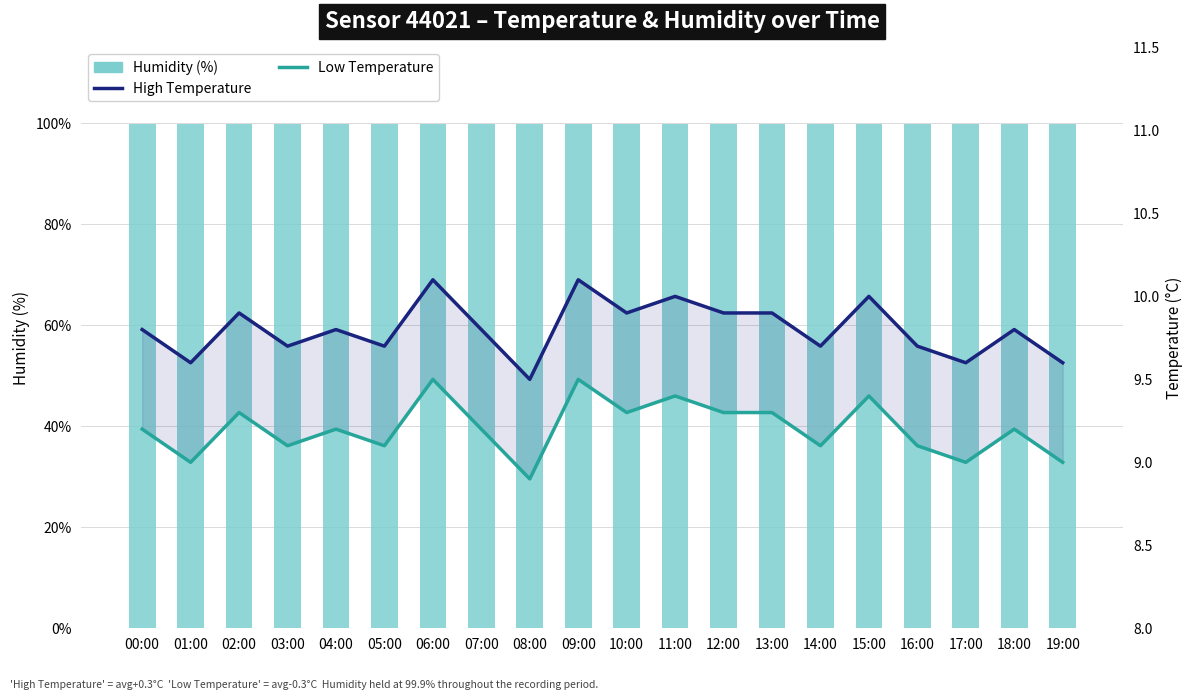

What is the minimum value shown in the chart?

8.9